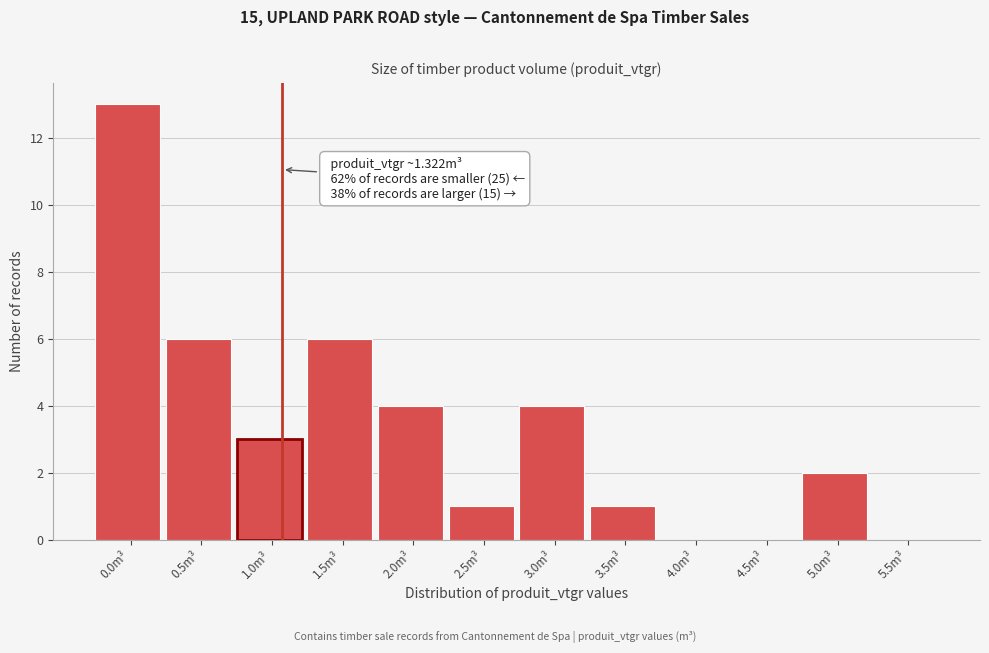

Reading left to right, list all the values displayed in this chart.

0.0m³=13	0.5m³=6	1.0m³=3	1.5m³=6	2.0m³=4	2.5m³=1	3.0m³=4	3.5m³=1	4.0m³=0	4.5m³=0	5.0m³=2	5.5m³=0